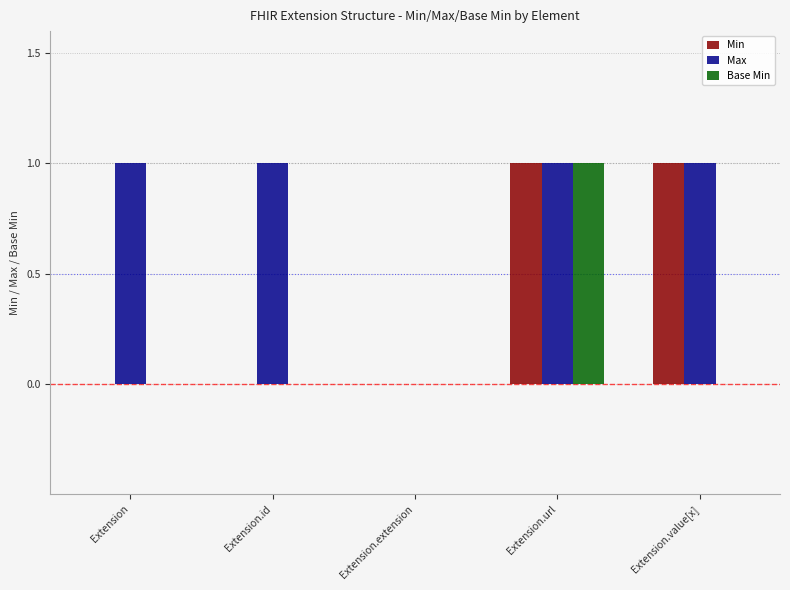

Which series changed the most between Extension and Extension.value[x]?

Min